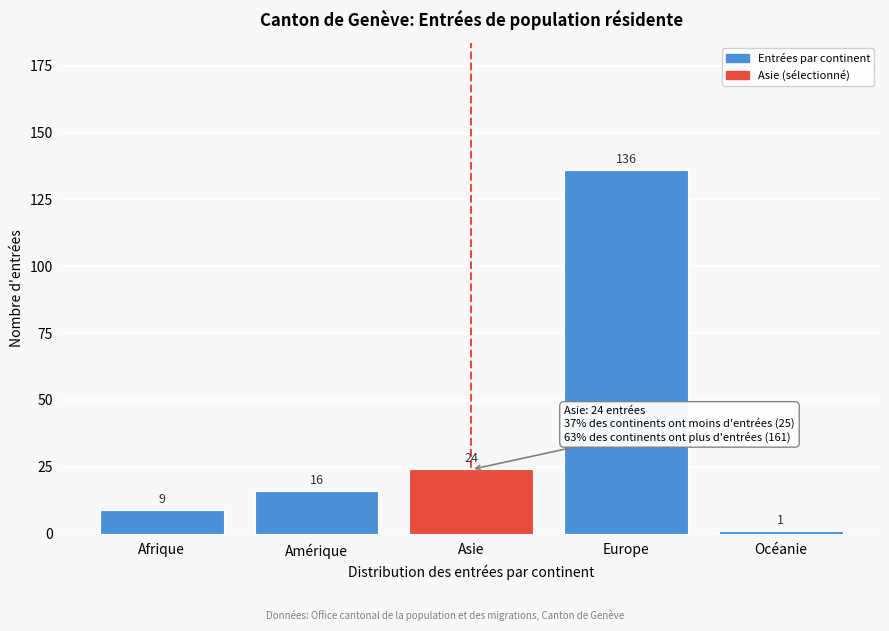

Reading left to right, list all the values displayed in this chart.

9	16	24	136	1